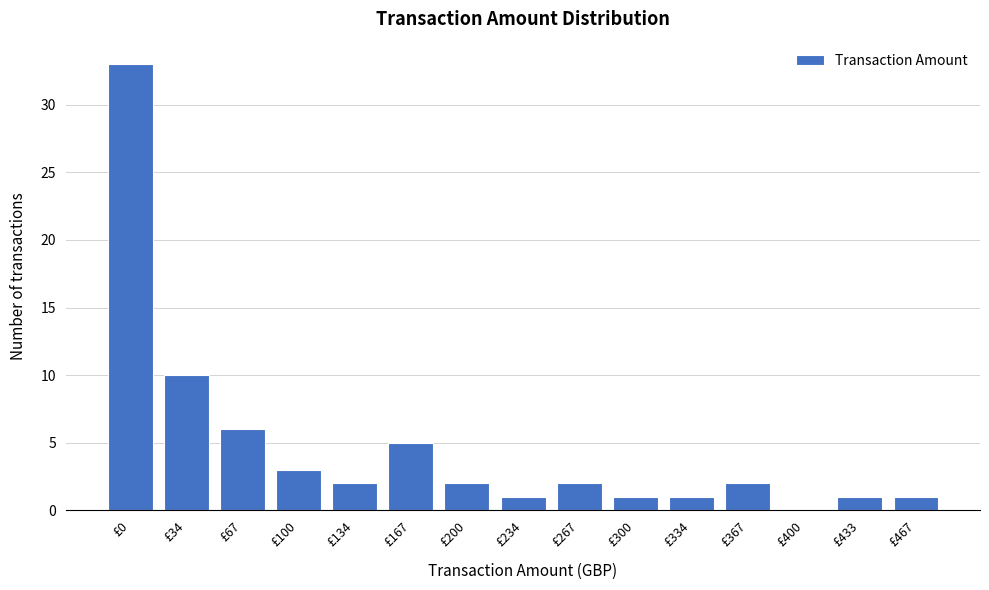

Reading left to right, list all the values displayed in this chart.

£0=33	£34=10	£67=6	£100=3	£134=2	£167=5	£200=2	£234=1	£267=2	£300=1	£334=1	£367=2	£400=0	£433=1	£467=1